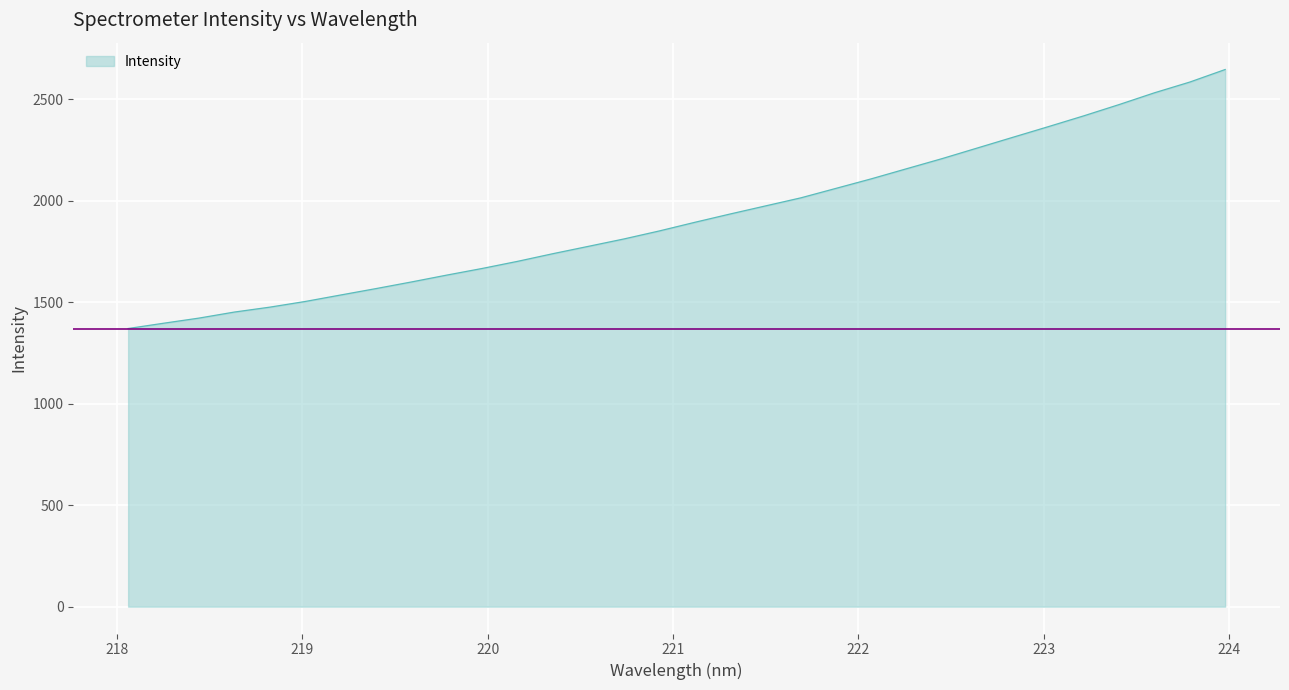

What is the minimum value shown in the chart?

1370.8